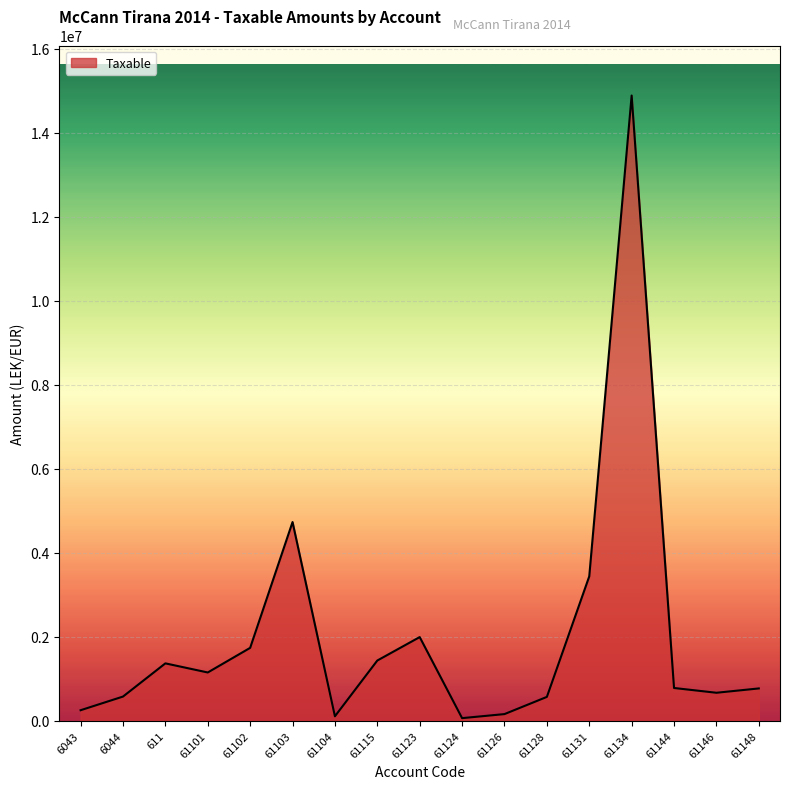

What is the difference between the maximum and minimum values?

14826046.6